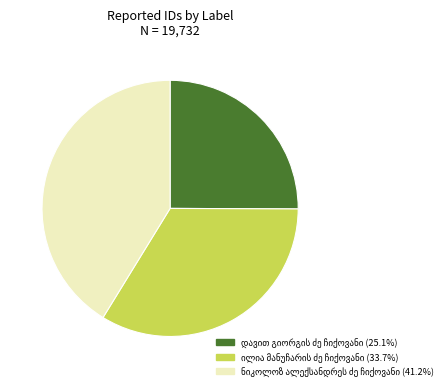

Does any single category account for the majority?

No